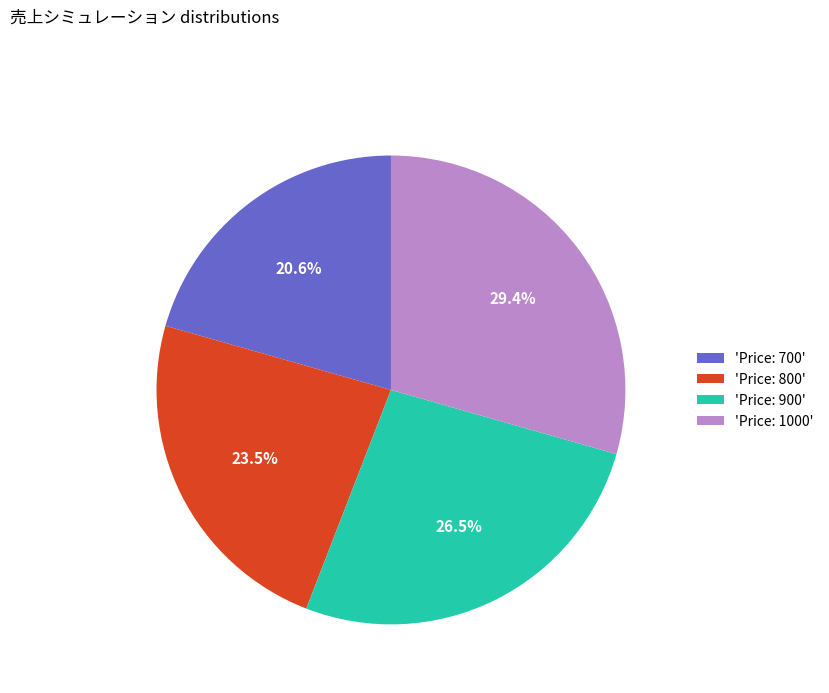

Is the sum of 'Price: 900' and 'Price: 700' greater than half?

No